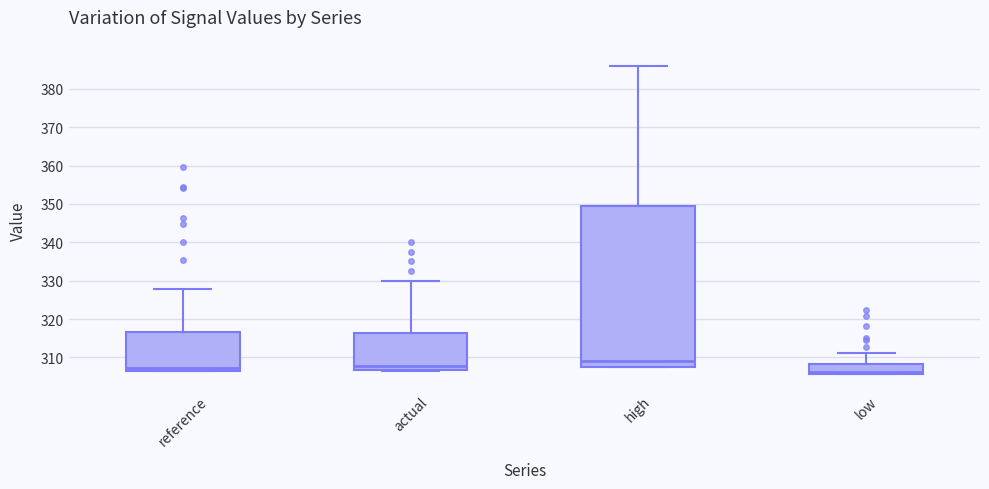

Comparing the boxes themselves (not the whiskers), which one is the tallest?

high